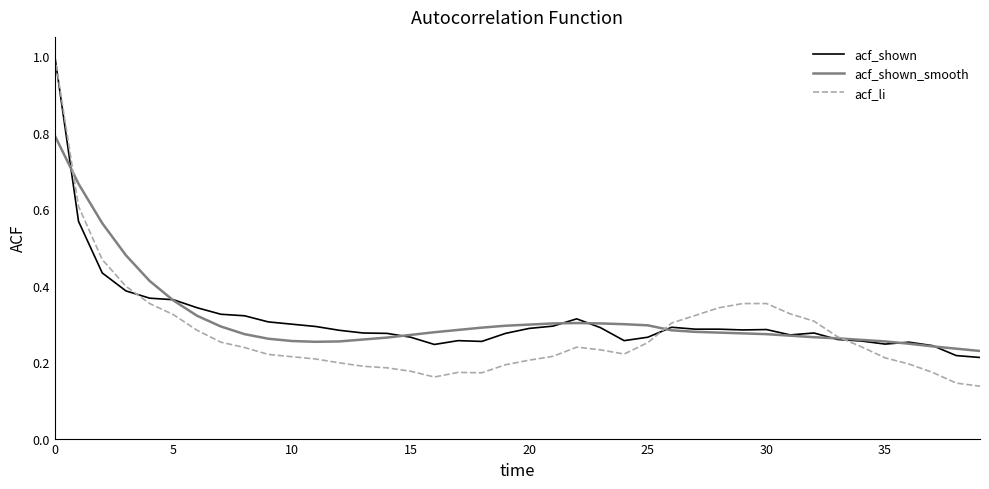

Which series has the largest range (max minus min)?

acf_li